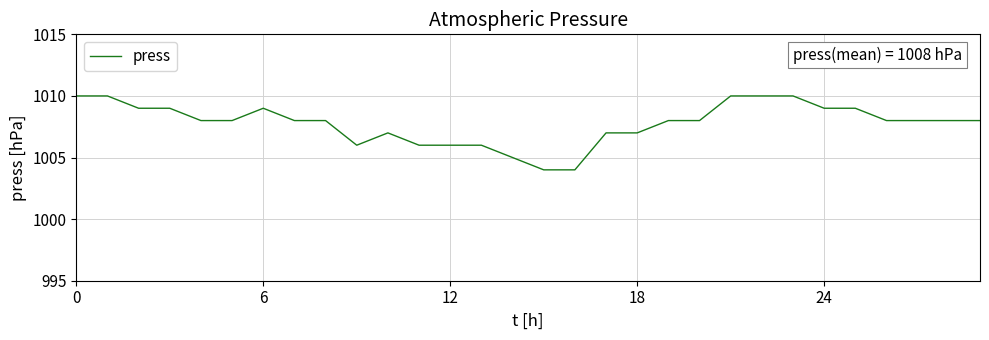

Reading left to right, list all the values displayed in this chart.

1010	1010	1009	1009	1008	1008	1009	1008	1008	1006	1007	1006	1006	1006	1005	1004	1004	1007	1007	1008	1008	1010	1010	1010	1009	1009	1008	1008	1008	1008